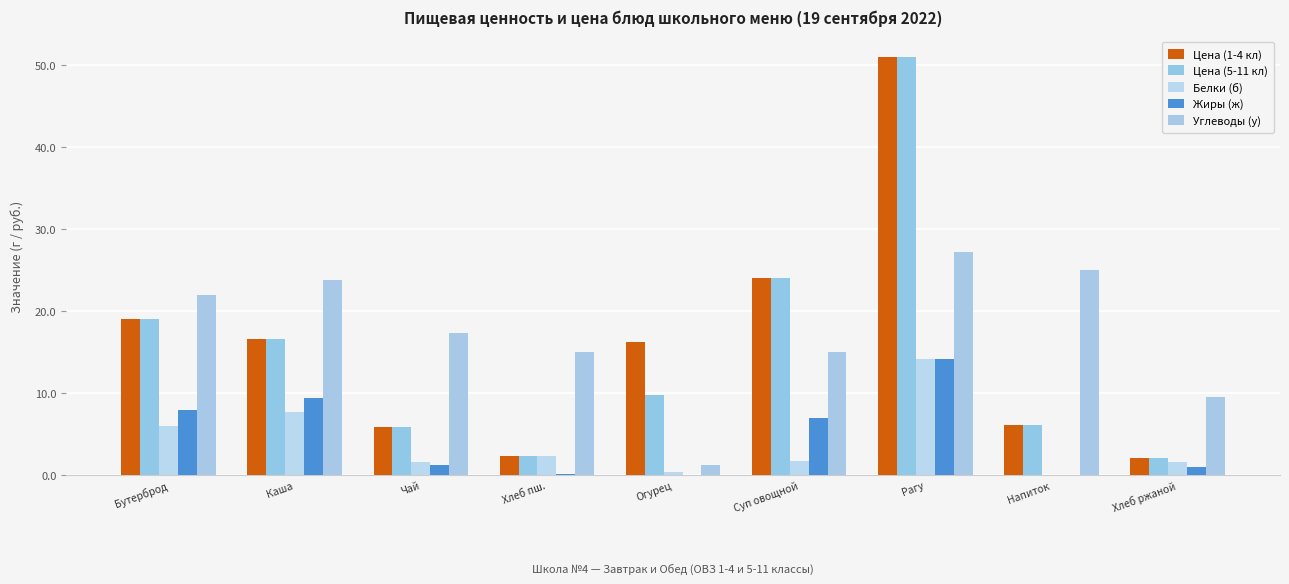

What is the difference between the second highest and minimum values in the Жиры (ж) series?

9.4